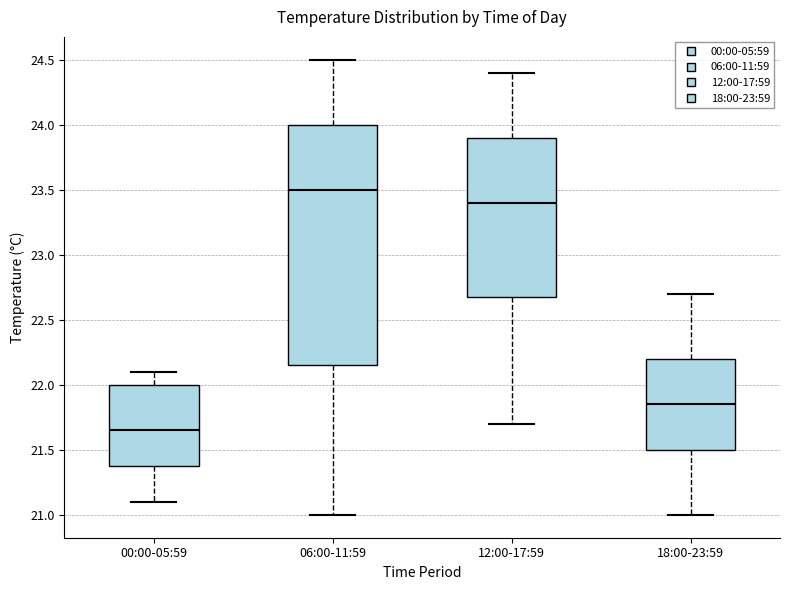

Which box's median line is the lowest?

00:00-05:59